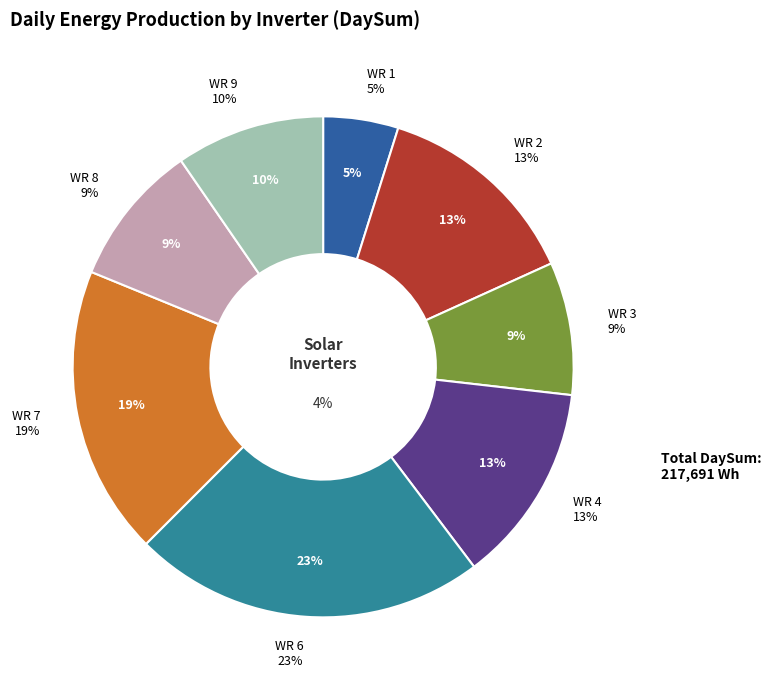

How many segments does this pie chart have?

8